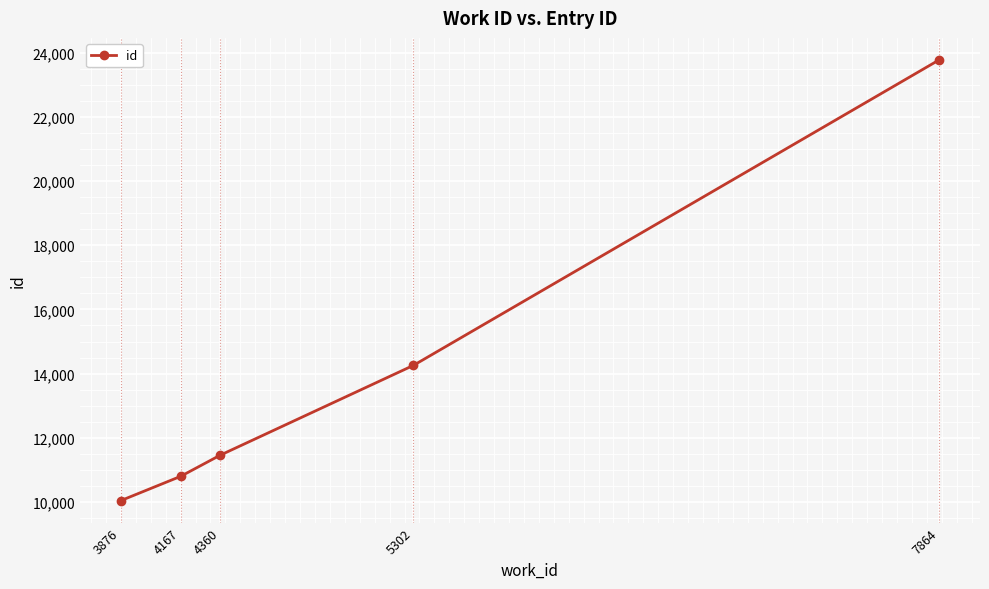

What is the difference between the second highest and minimum values?

4215